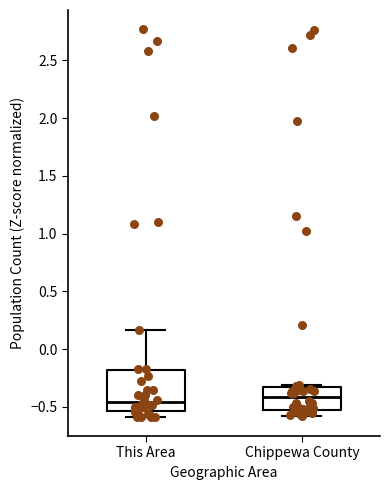

Reading left to right, transcribe this box plot: for each box, give where its median line is, the range the box spans, and where its two whiskers end, as read against the y-axis. The values are not printed on the chart, so give them approximately, as read against the axis.

This Area: median -0.45, box -0.55 to -0.20, whiskers -0.60 to 0.15
Chippewa County: median -0.40, box -0.55 to -0.30, whiskers -0.60 to -0.30